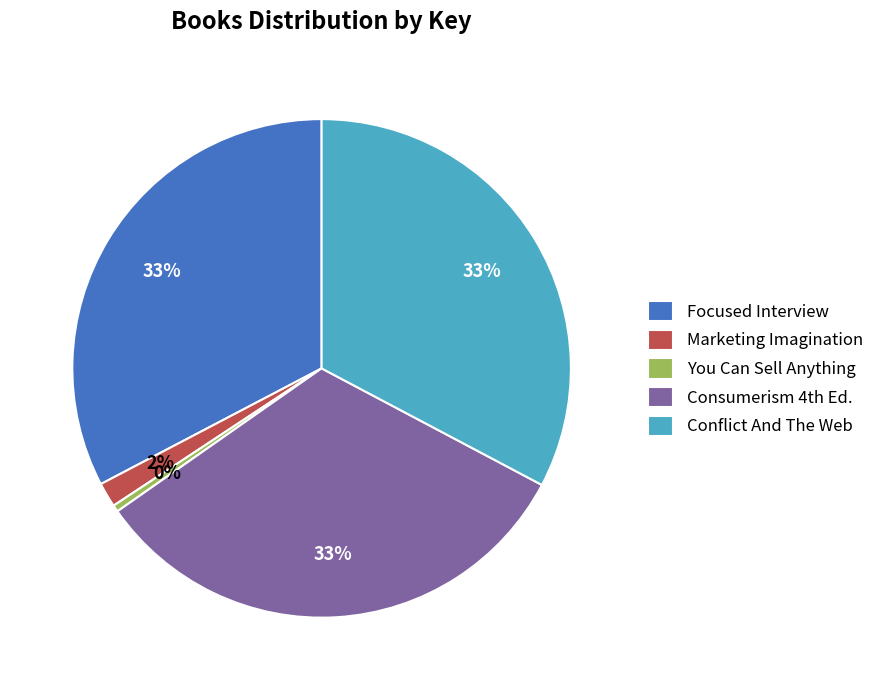

To the nearest percent, what portion does Marketing Imagination represent?

2%